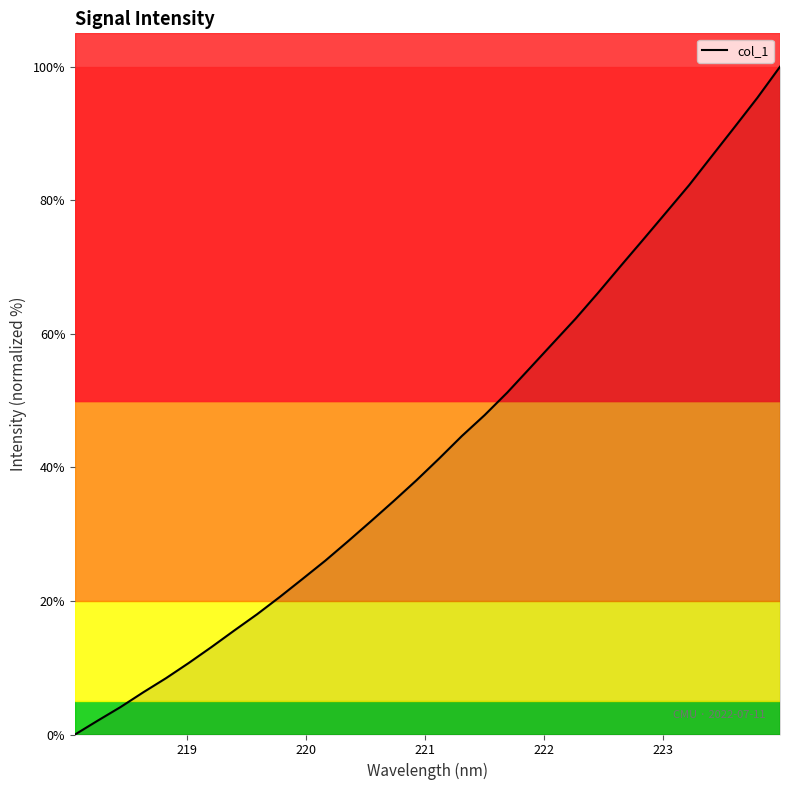

What is the difference between the maximum and minimum values?

100.0